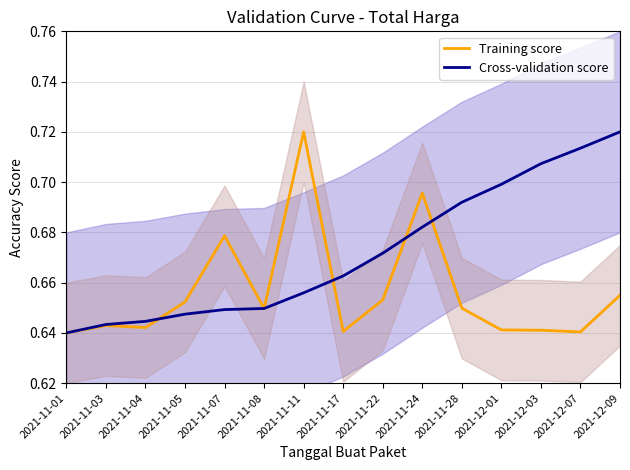

True or false: Training score has more than 0 points higher than both neighbors.

True